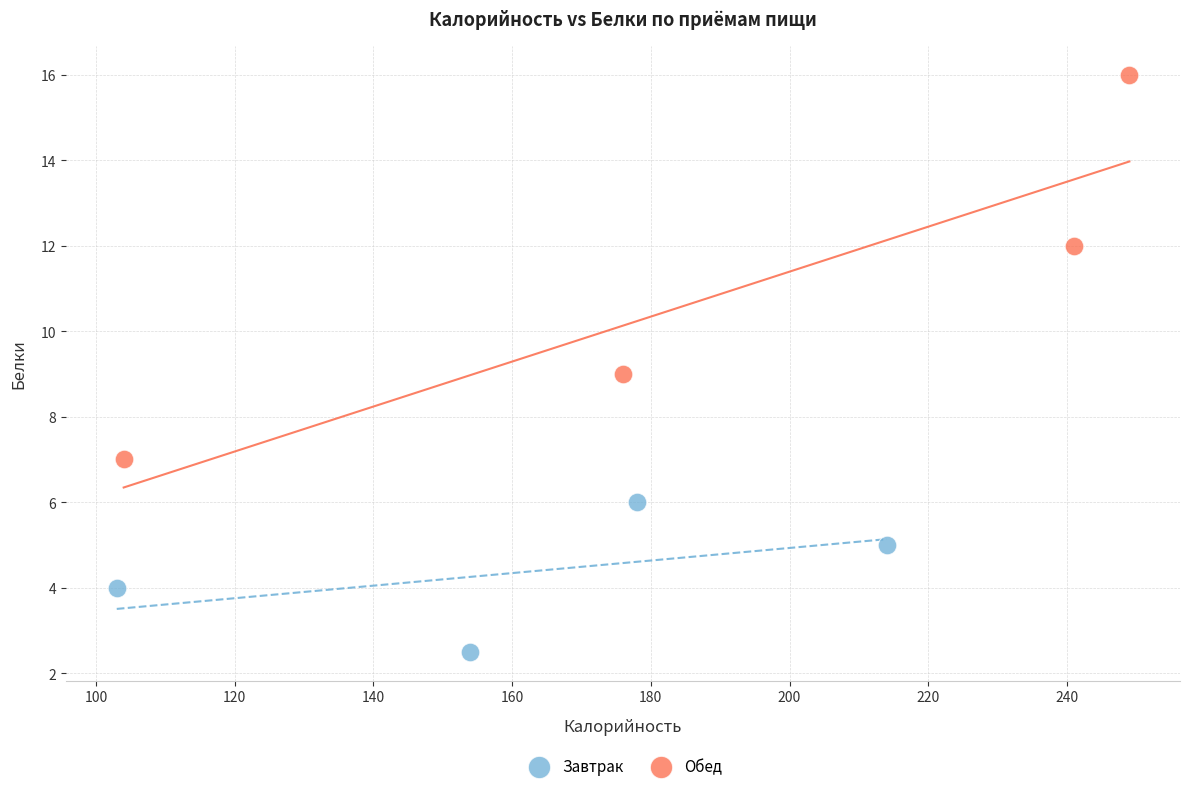

Which series reaches the minimum Y coordinate?

Завтрак